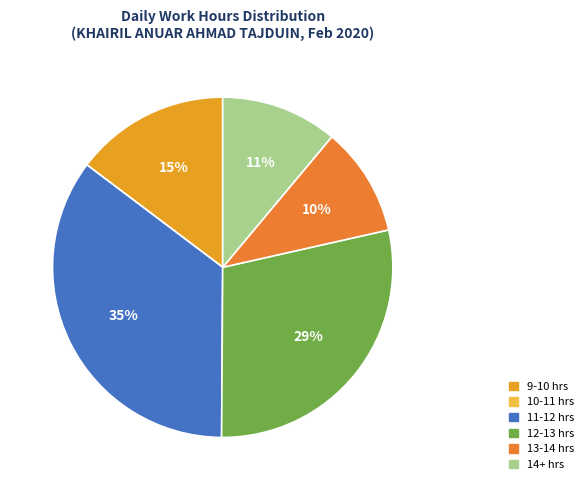

To the nearest percent, what is the average slice percentage?

17%